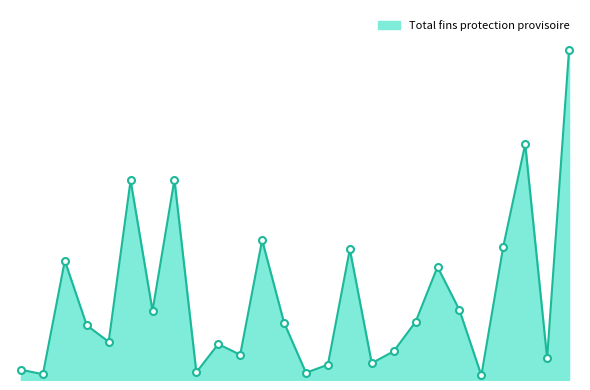

Does the chart display data point markers on the line(s)?

No